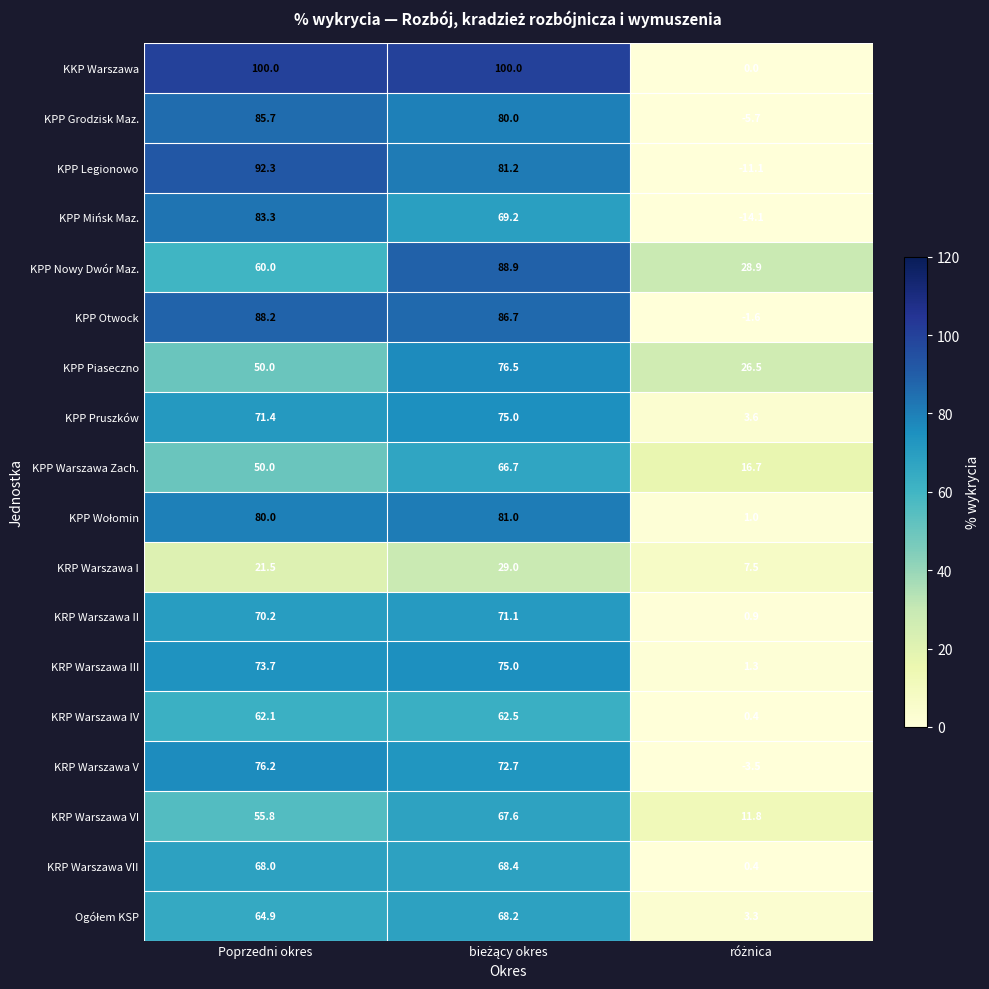

How many KKP Warszawa values are between 0 and 100?

3